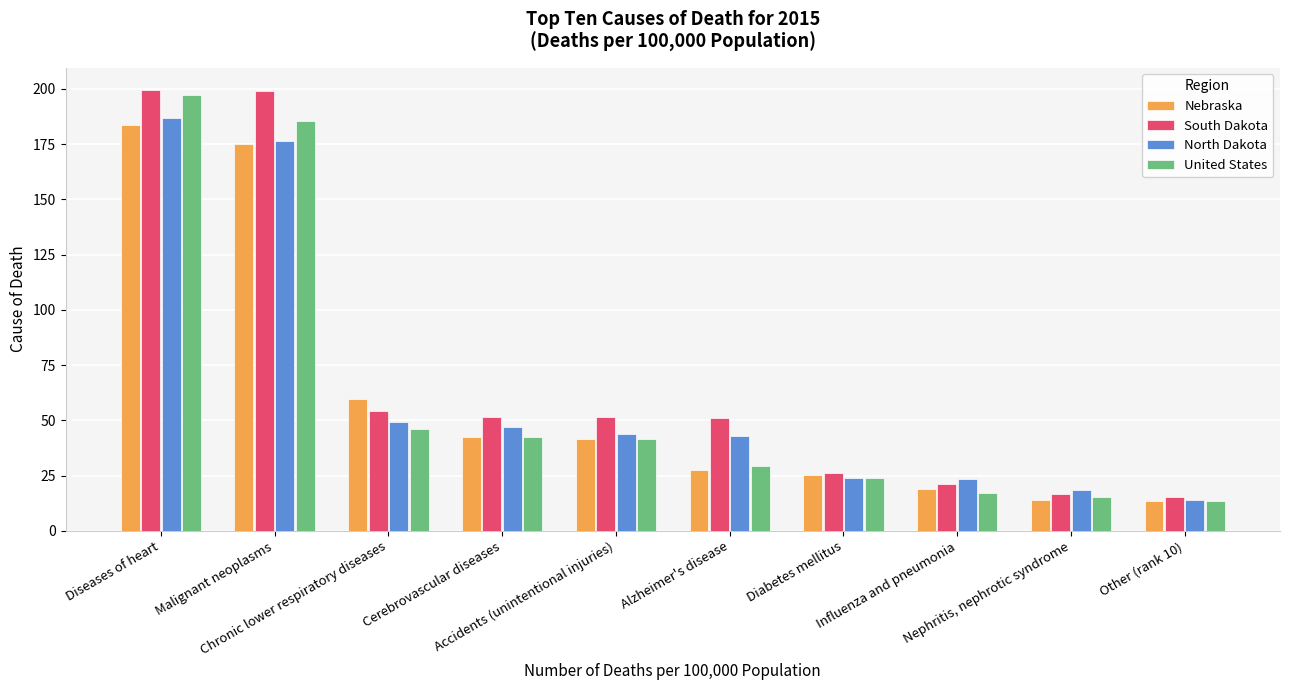

How many bars are there in each group?

4